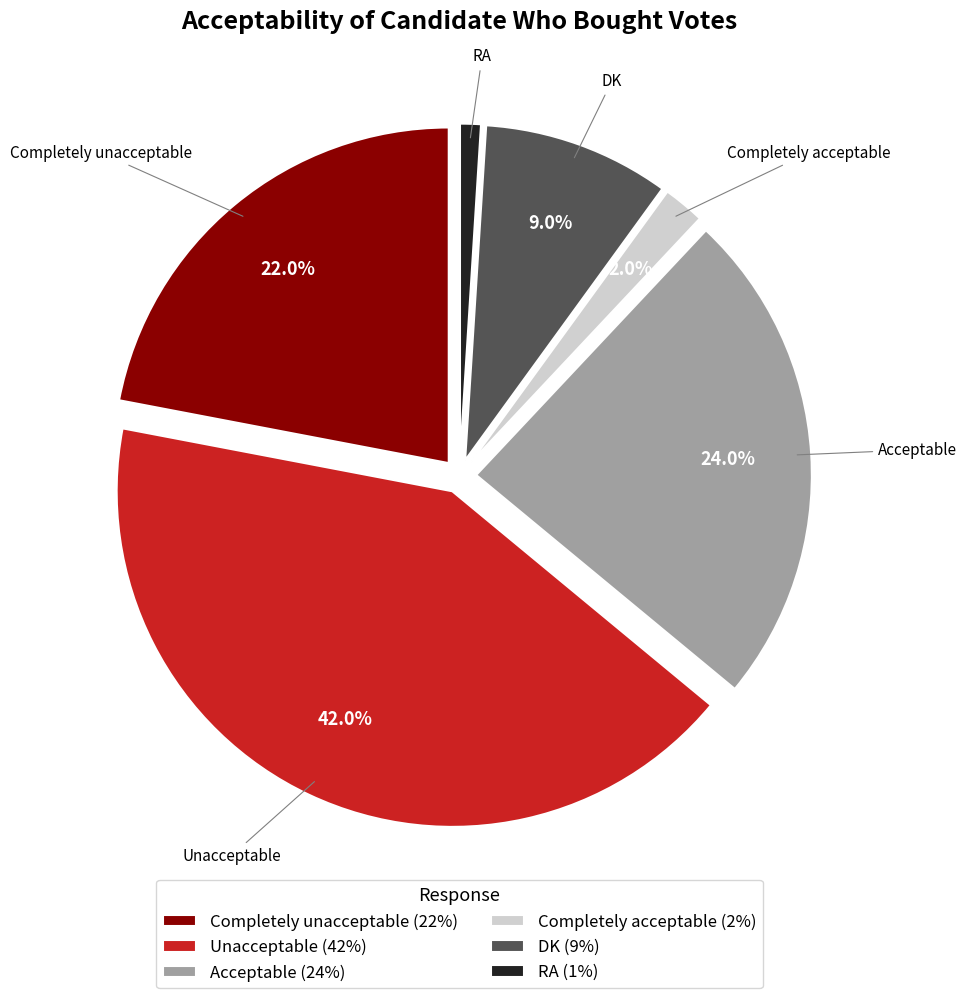

Does DK represent more than half of the total?

No